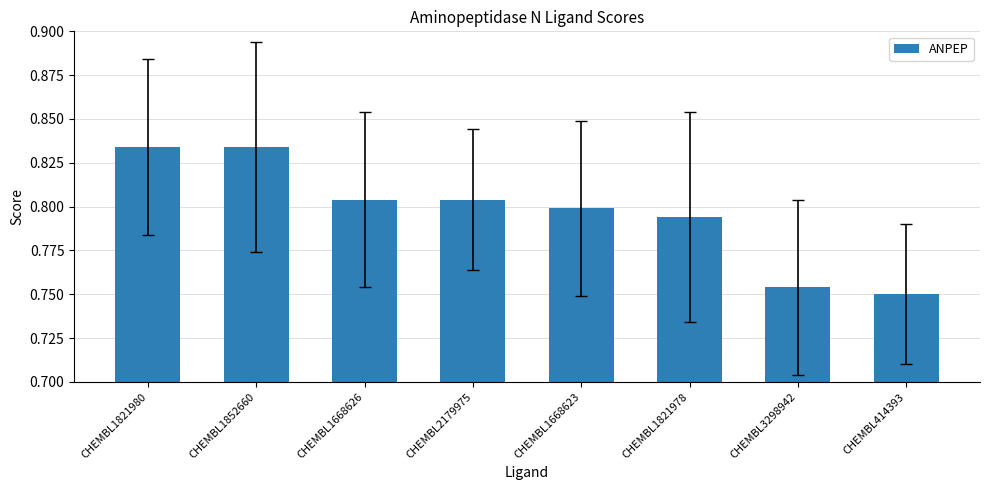

What position from the right is CHEMBL1821978?

3